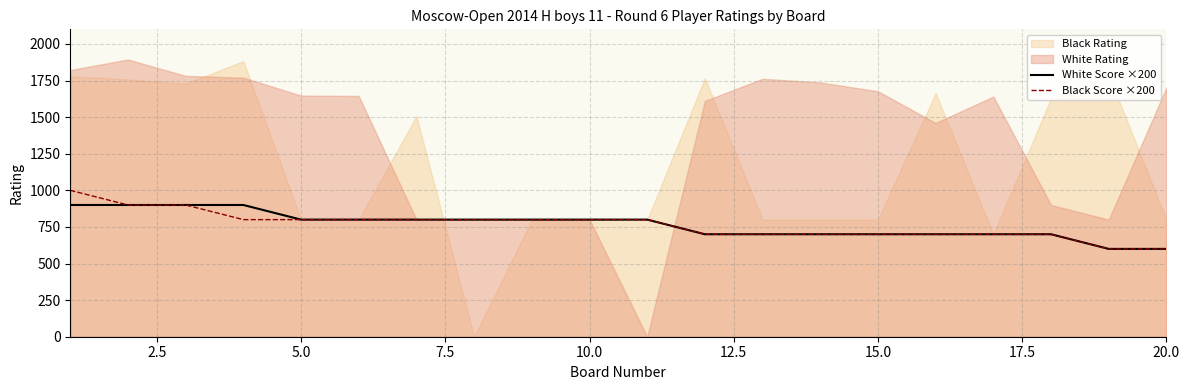

What is the highest value of the Black Score ×200 series?

1000